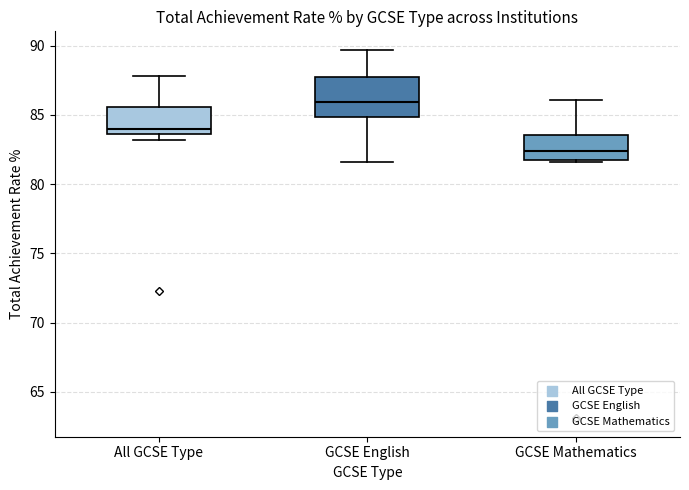

Which box's median line is the highest?

GCSE English